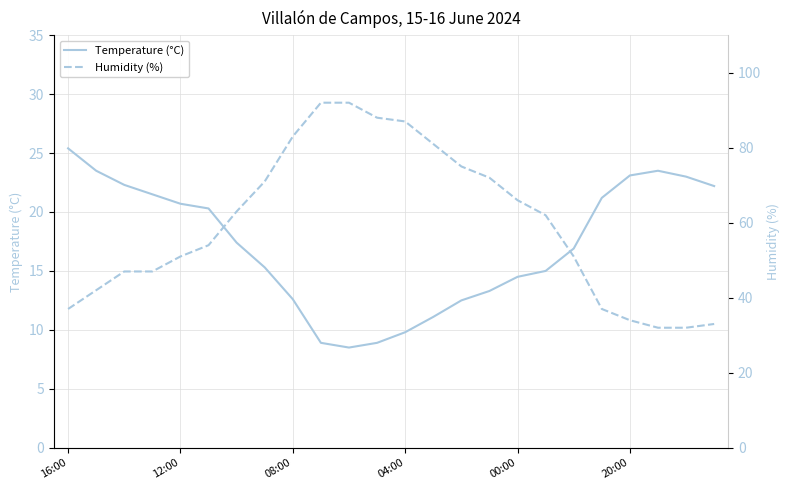

List the series in order of their peak value, highest first.

Humidity (%), Temperature (°C)